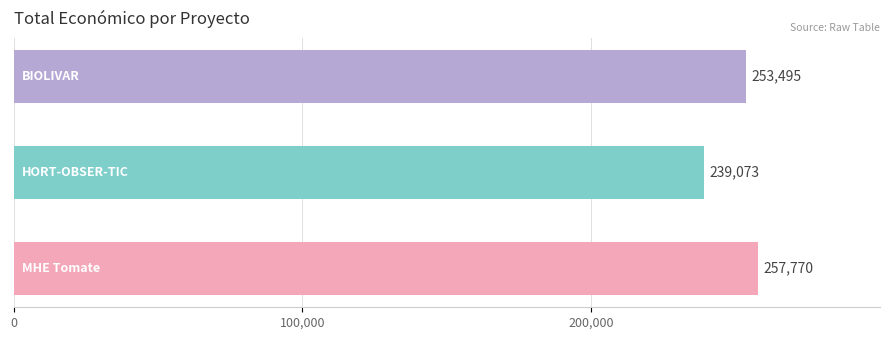

What is the difference between the second highest and minimum values?

14422